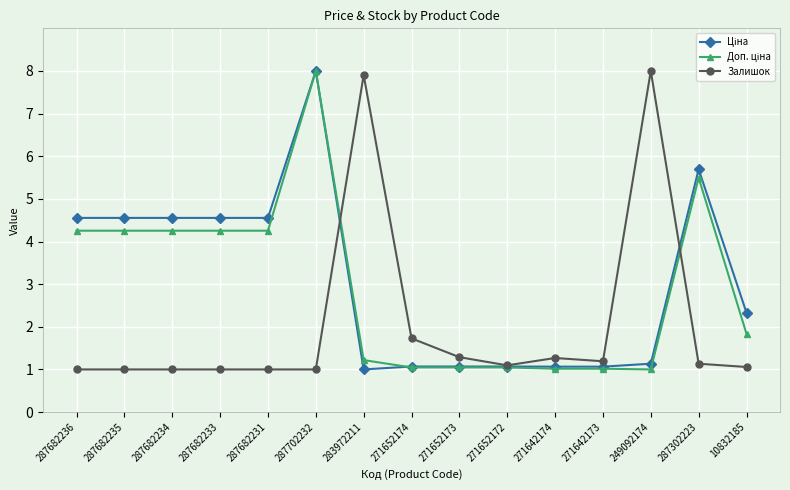

The Залишок series shows 8.0 at 249092174. True or false?

True